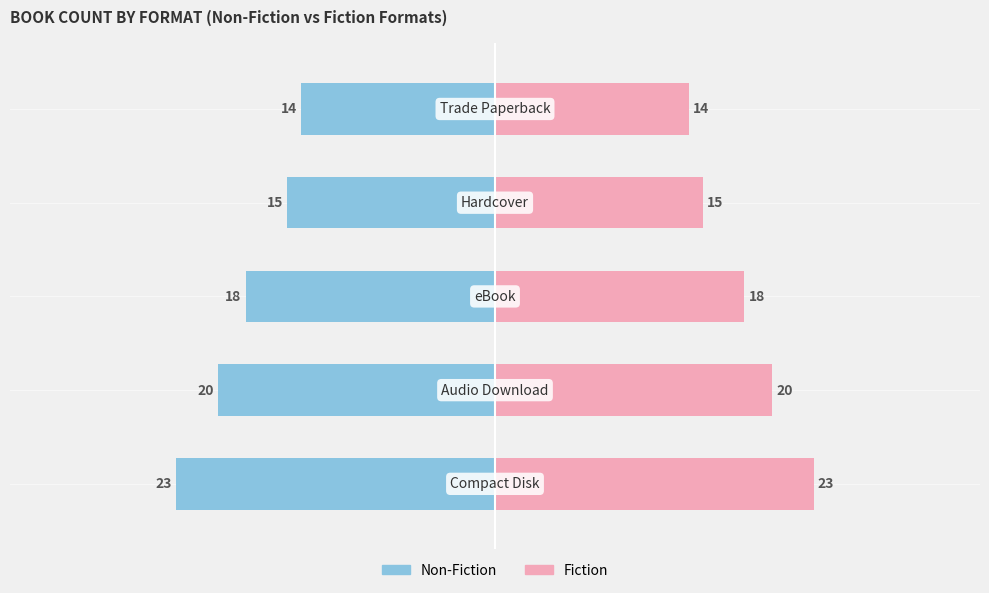

Between 4 and 0, which is larger?

4